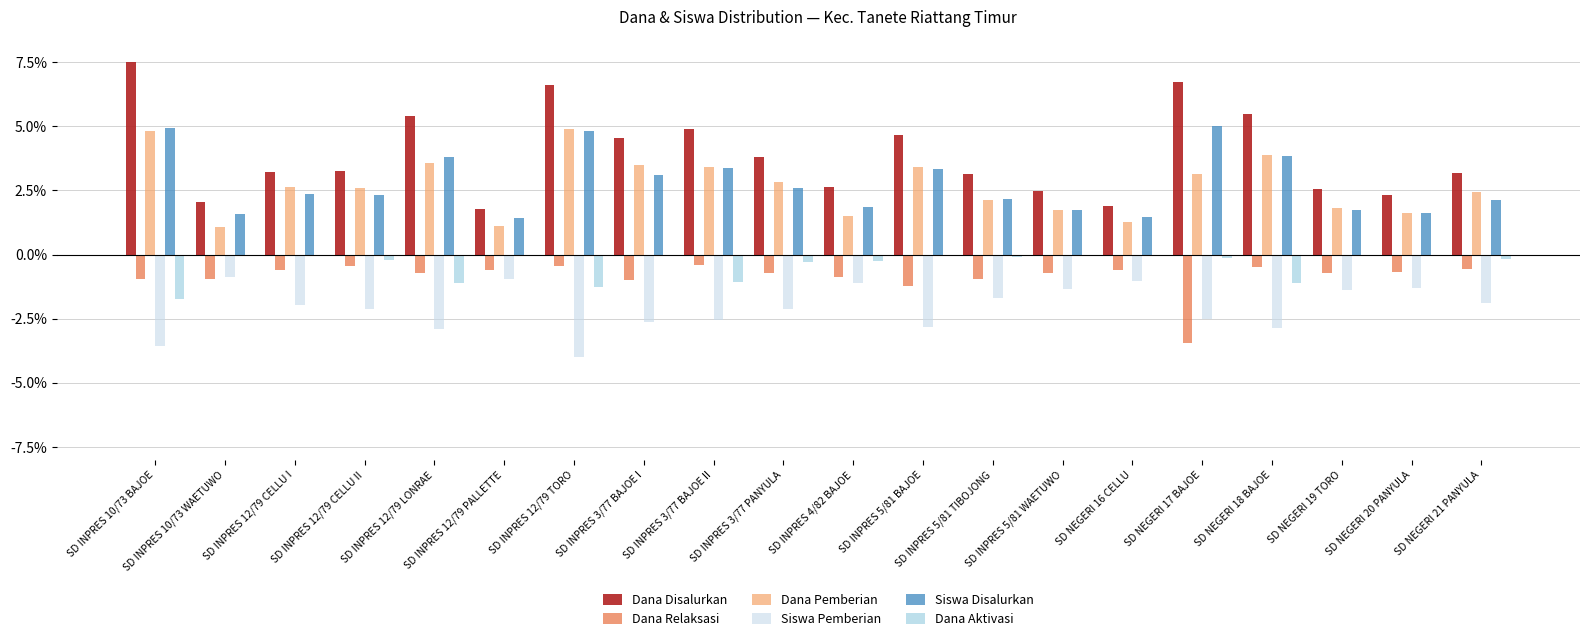

What position from the right is SD INPRES 12/79 PALLETTE?

15